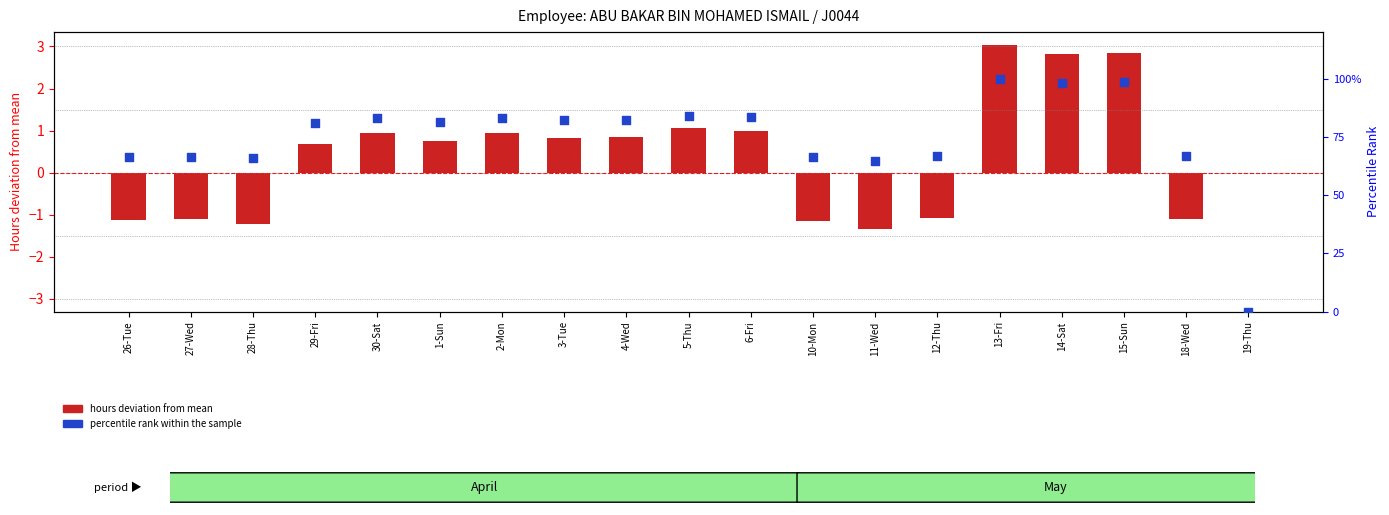

What are all the series names shown in the legend?

hours deviation from mean, percentile rank within the sample